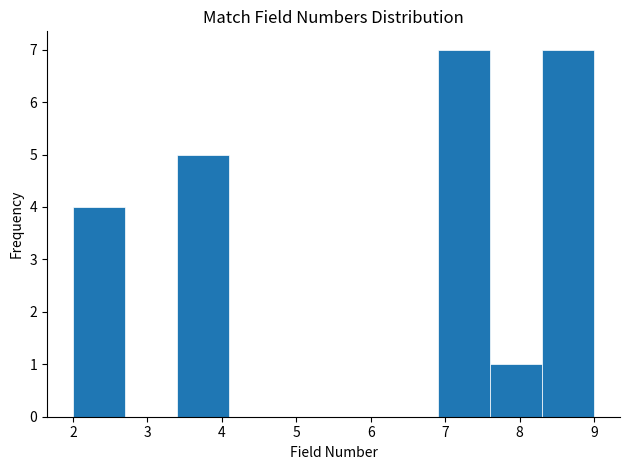

How tall is the bar that spans 3.4 to 4.1 on the x-axis? The values are not printed on the chart, so give them approximately, as read against the axis.

5